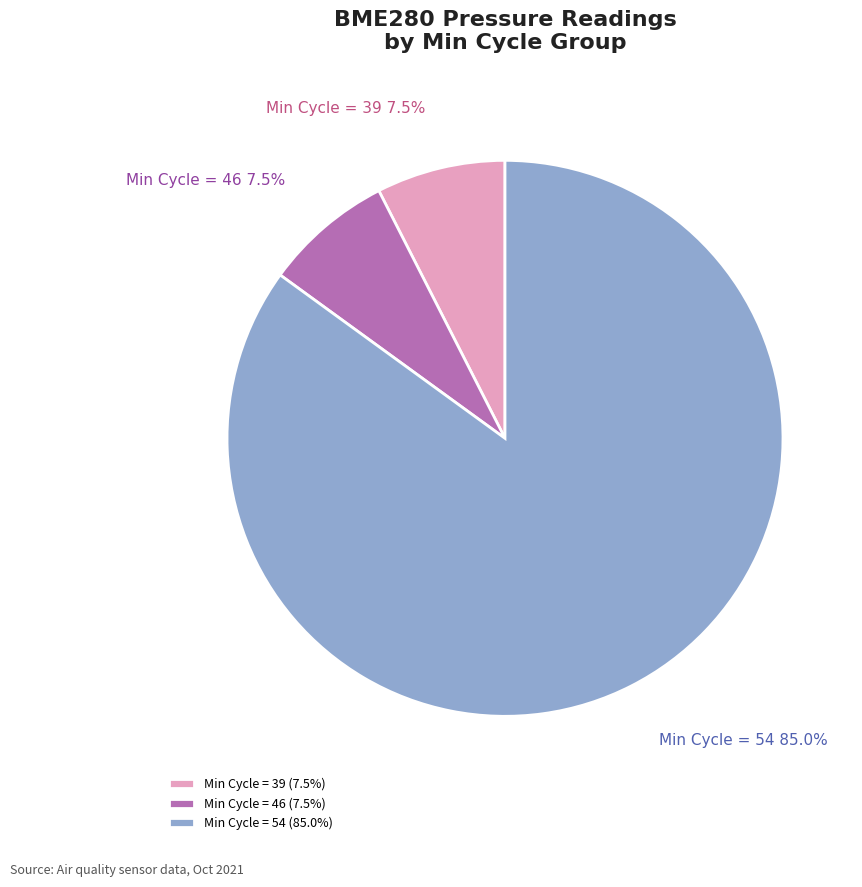

Is there a majority slice in this chart?

Yes